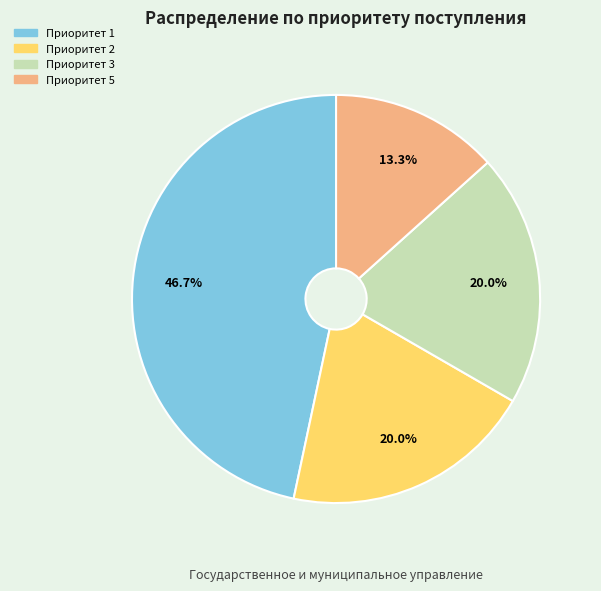

Count the number of slices in the pie.

4